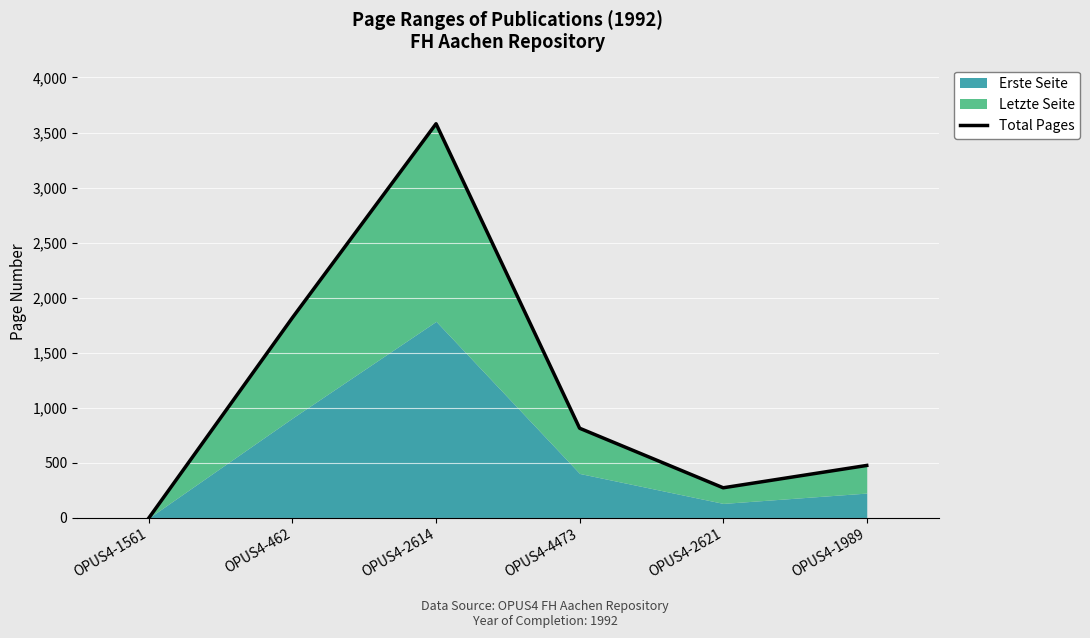

Between OPUS4-2614 and OPUS4-1989, which is larger?

OPUS4-2614